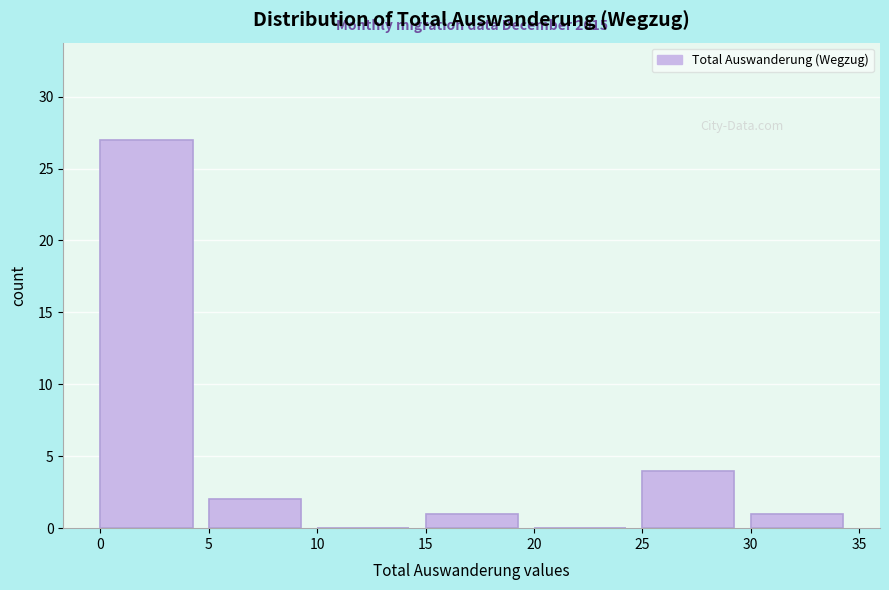

Which range on the x-axis has the tallest bar?

0 to 5